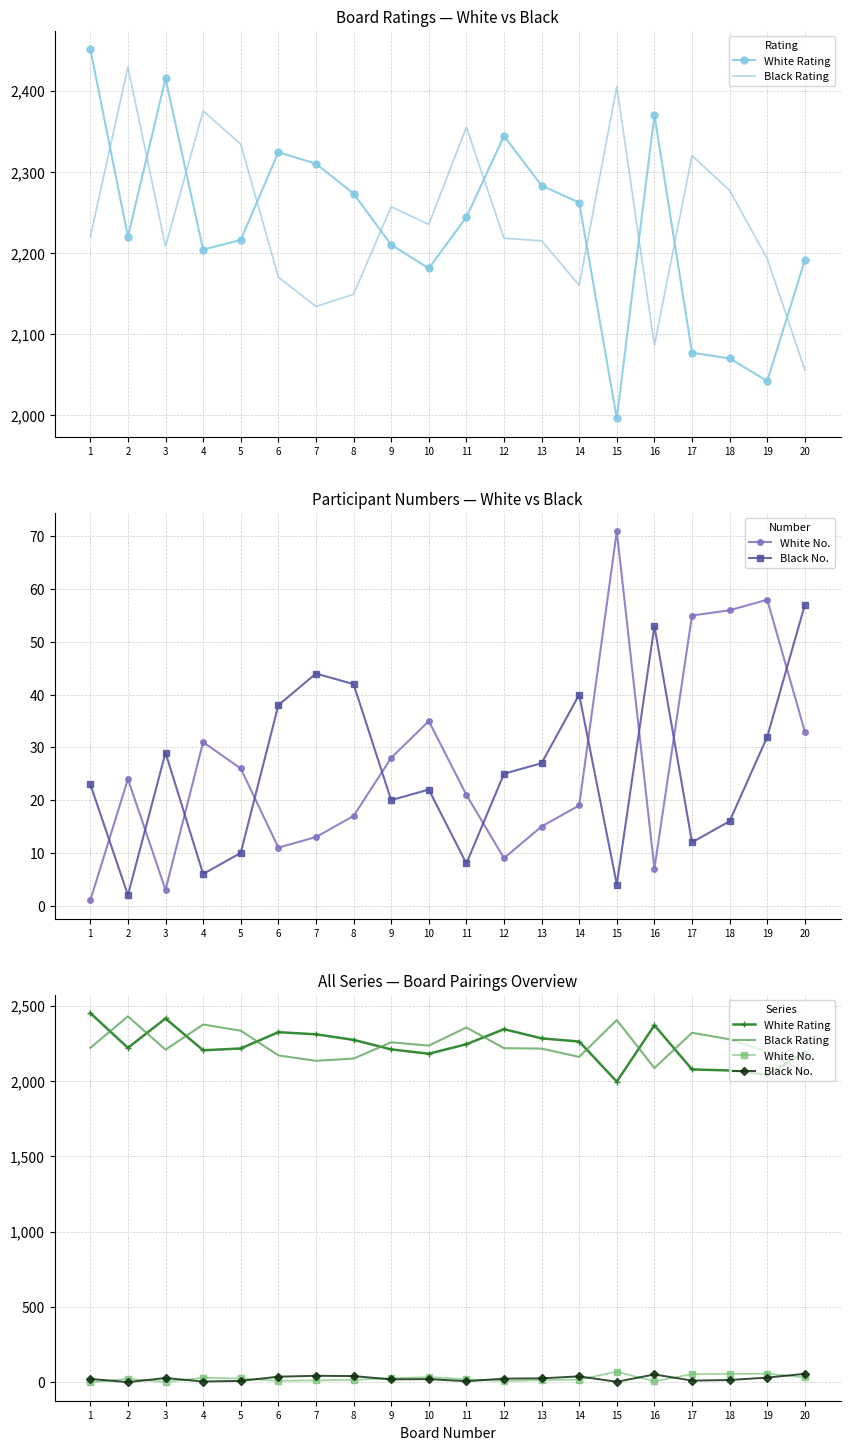

The Black No. series shows 14 at 11. True or false?

False